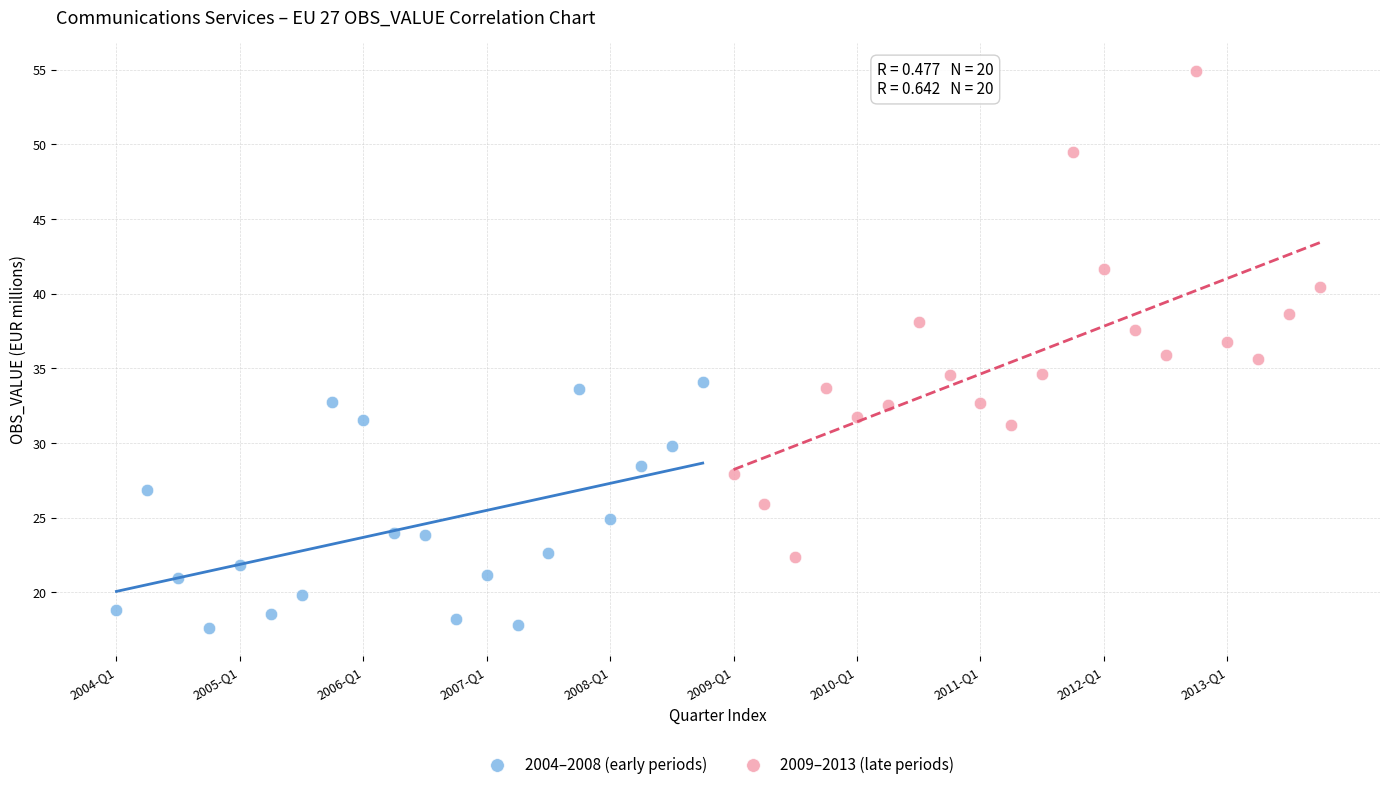

Which series contains the lowest Y value?

2004–2008 (early periods)